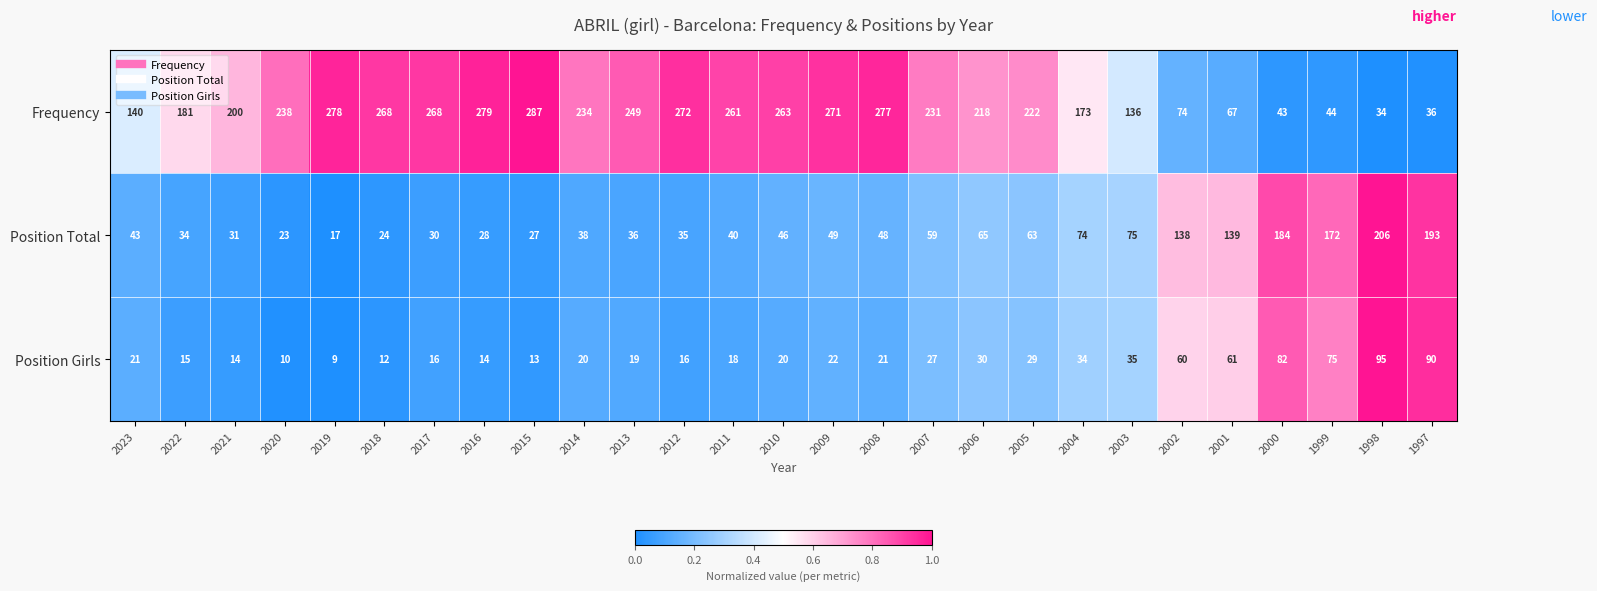

What is the total value across all series at 2019?

304